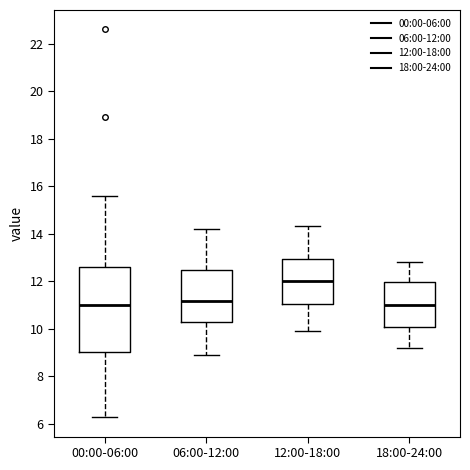

Comparing the boxes themselves (not the whiskers), which one is the tallest?

00:00-06:00